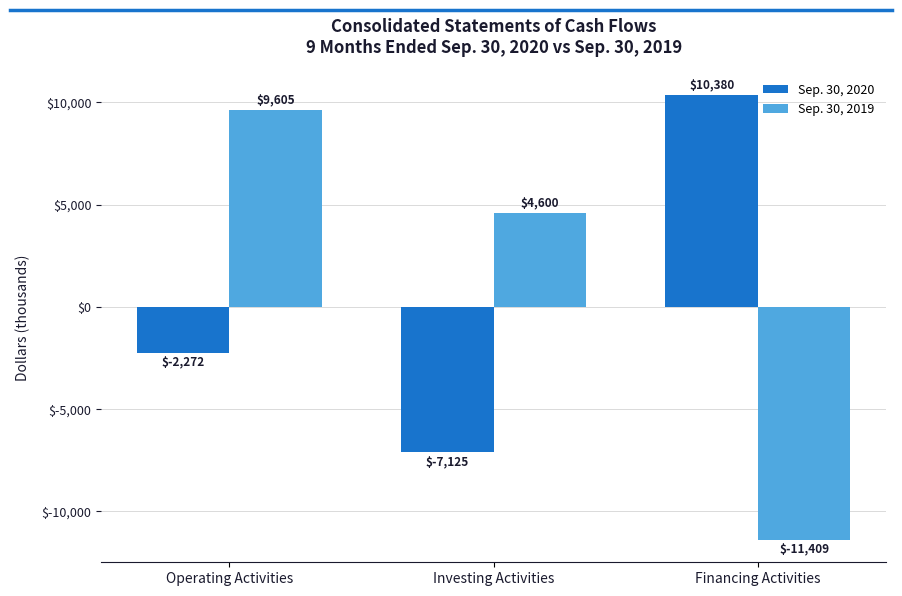

Rank the categories by Sep. 30, 2020 value from highest to lowest.

Financing Activities, Operating Activities, Investing Activities